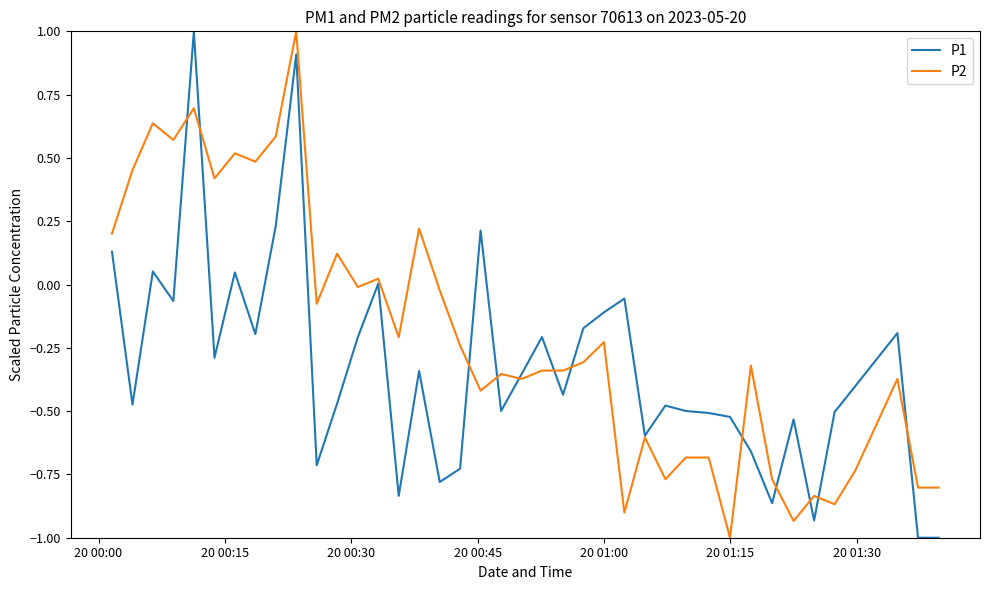

What are all the series names shown in the legend?

P1, P2